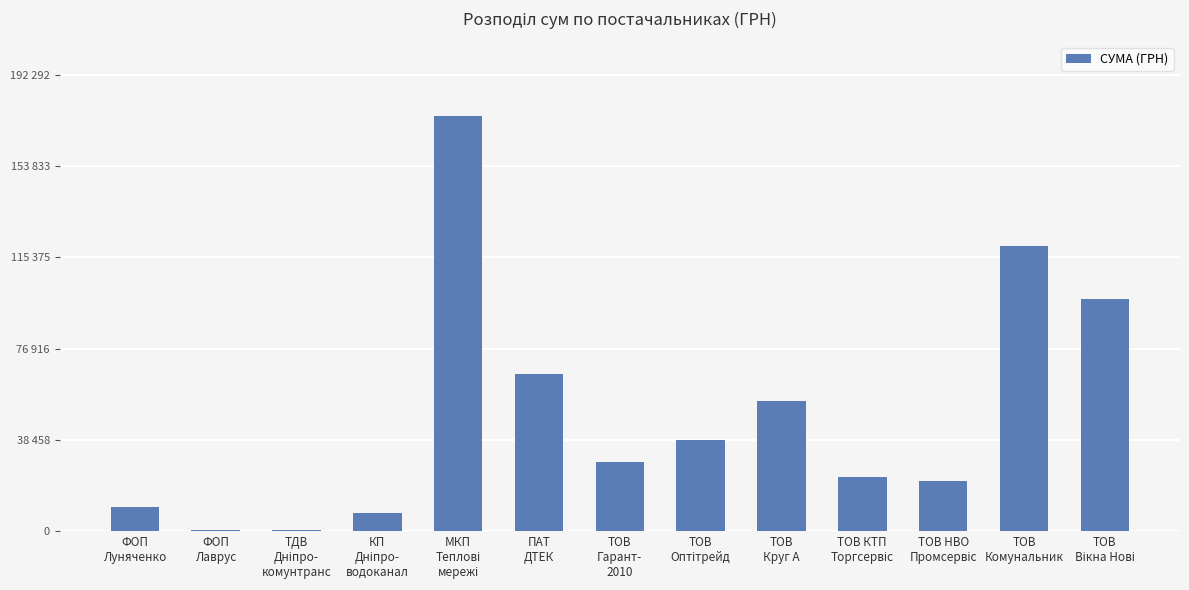

Reading left to right, transcribe all the data shown in this chart.

10254.3	475.0	594.0	7665.1	174811.3	66144.4	29373.4	38298.2	54781.4	22958.4	21032.3	119981.9	97985.0